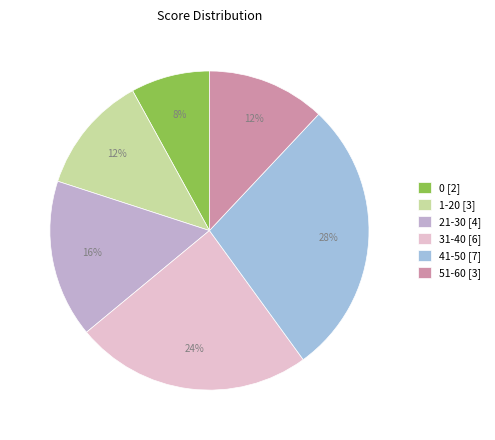

What percentage is the 0 [2] slice, to the nearest percent?

8%